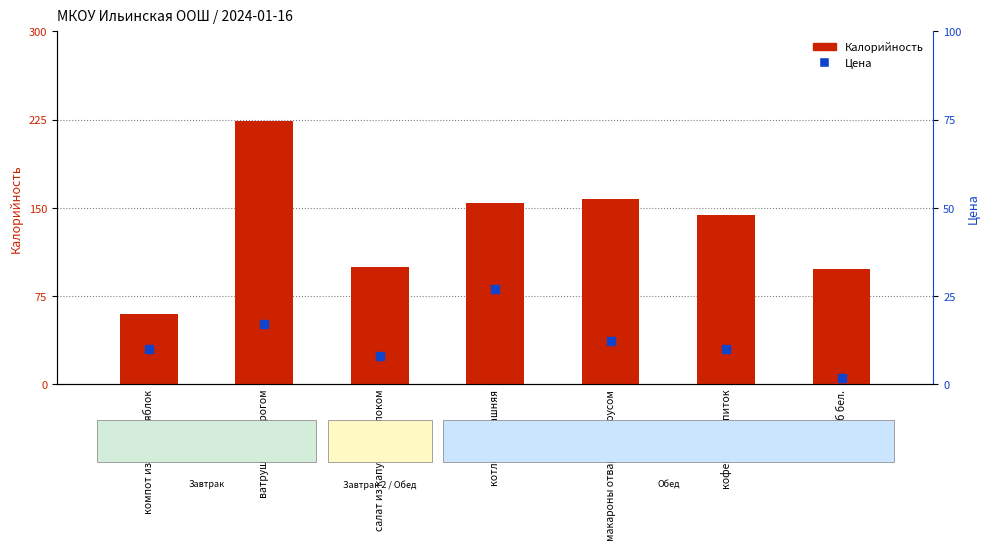

Which series contains the highest Y value?

Калорийность